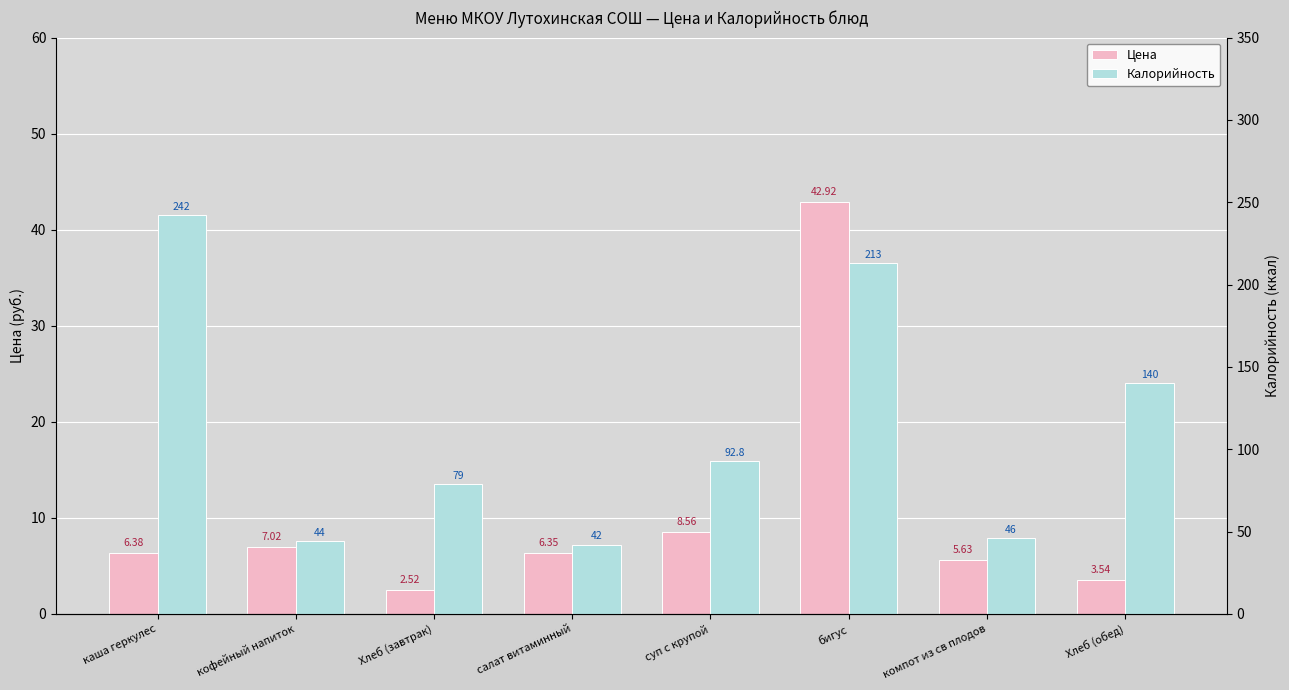

Between Хлеб (завтрак) and Хлеб (обед), which series saw the biggest shift?

Калорийность